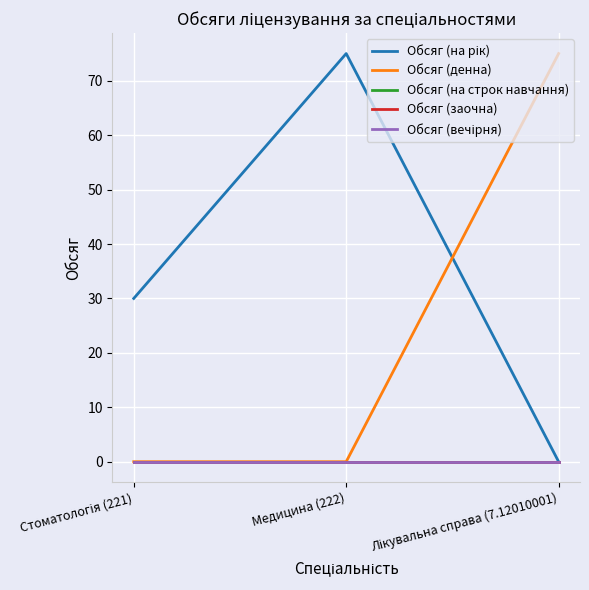

Does the chart display data point markers on the line(s)?

No